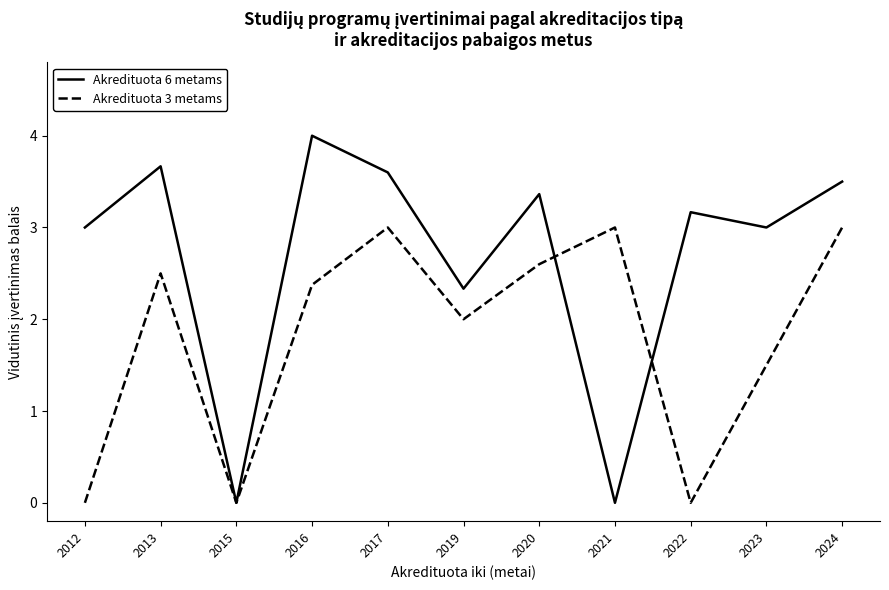

At 2024, list the series in order from smallest to largest.

Akredituota 3 metams, Akredituota 6 metams